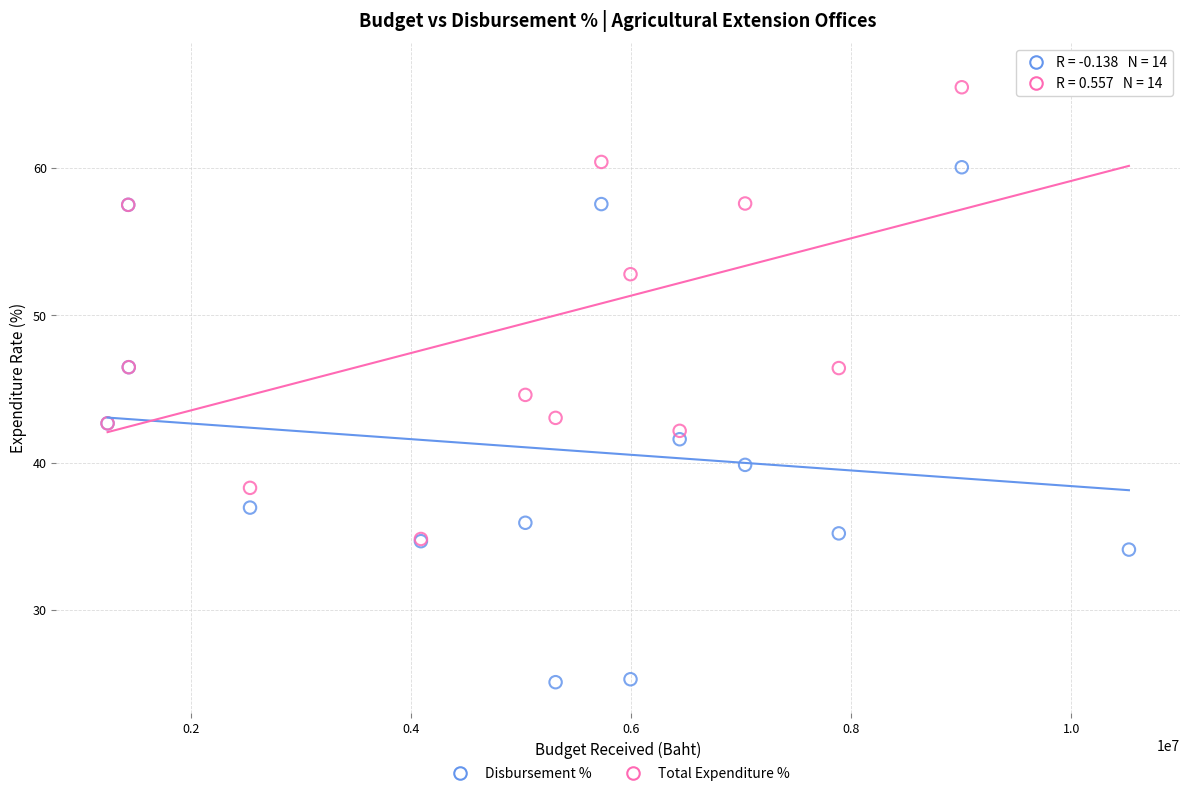

In the Total Expenditure % series, what Y value is closest to 50?

52.8